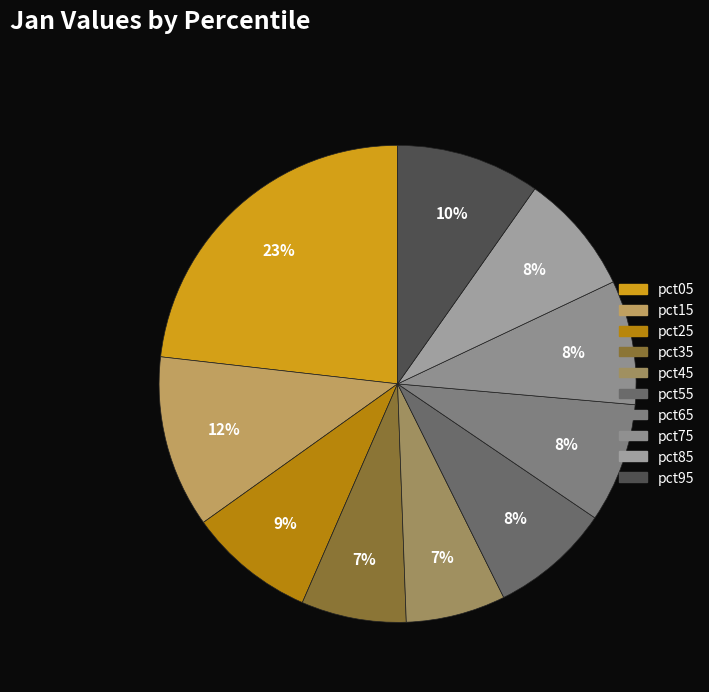

What is the total percentage of pct85 and pct75?

16.6%